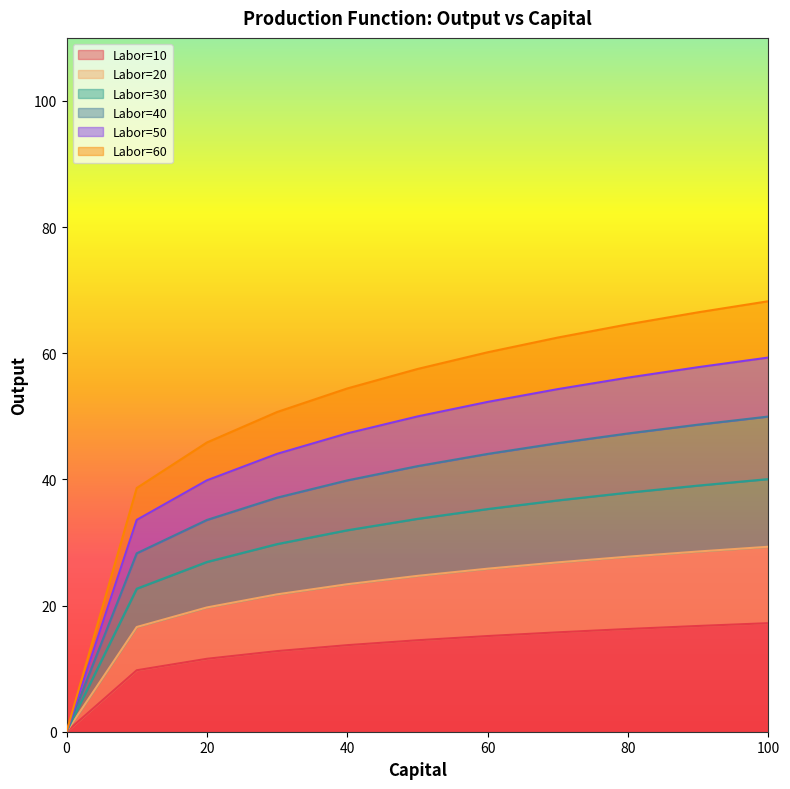

True or false: Labor=60 has more than 0 points higher than both neighbors.

False